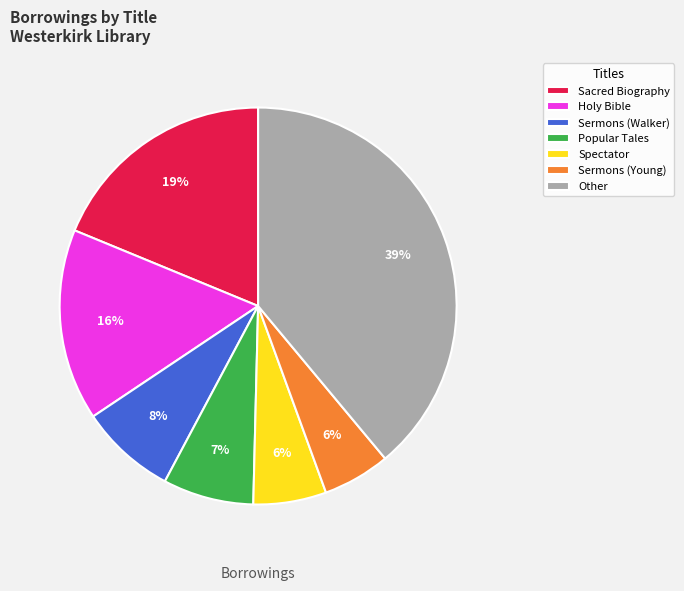

What is the largest slice in the pie chart?

Other